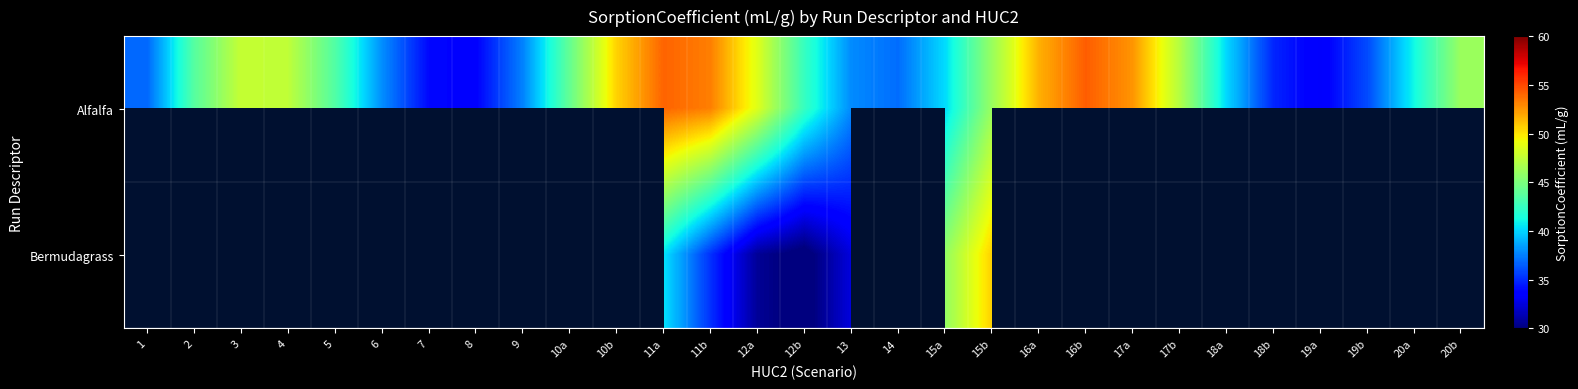

What is the average value of the Alfalfa series?

43.2